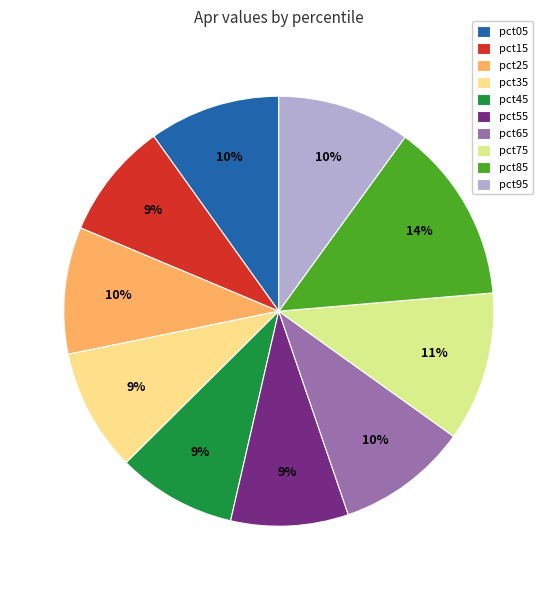

To the nearest percent, what percentage of the pie is pct95?

10%